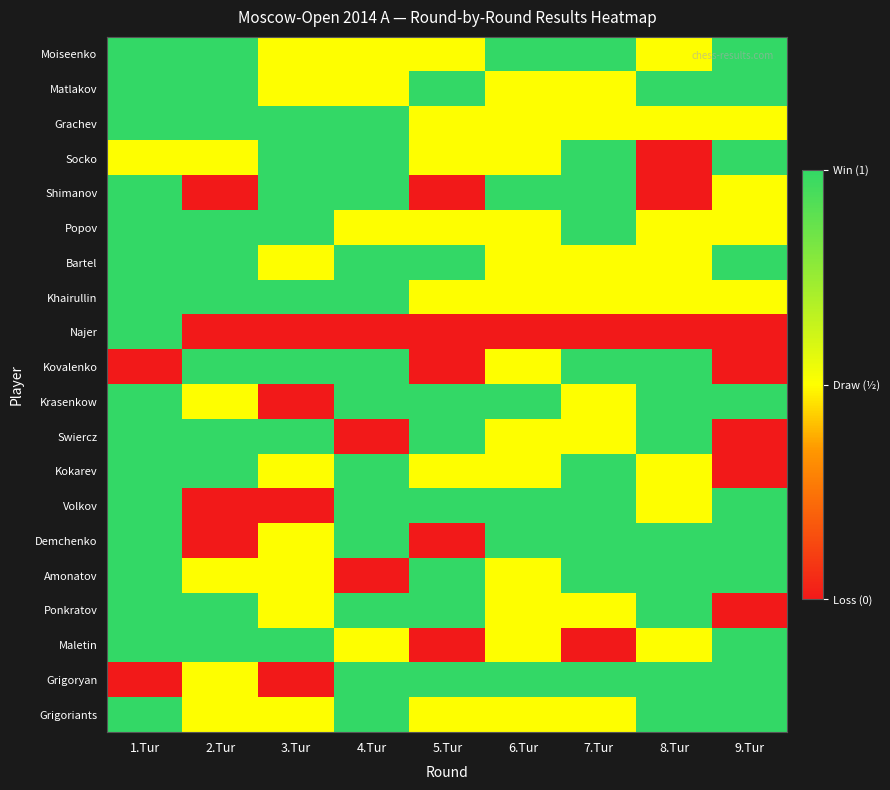

Reading left to right, extract all data points from this chart.

Moiseenko: 1.Tur=1.0	2.Tur=1.0	3.Tur=0.5	4.Tur=0.5	5.Tur=0.5	6.Tur=1.0	7.Tur=1.0	8.Tur=0.5	9.Tur=1.0
Matlakov: 1.Tur=1.0	2.Tur=1.0	3.Tur=0.5	4.Tur=0.5	5.Tur=1.0	6.Tur=0.5	7.Tur=0.5	8.Tur=1.0	9.Tur=1.0
Grachev: 1.Tur=1.0	2.Tur=1.0	3.Tur=1.0	4.Tur=1.0	5.Tur=0.5	6.Tur=0.5	7.Tur=0.5	8.Tur=0.5	9.Tur=0.5
Socko: 1.Tur=0.5	2.Tur=0.5	3.Tur=1.0	4.Tur=1.0	5.Tur=0.5	6.Tur=0.5	7.Tur=1.0	8.Tur=0.0	9.Tur=1.0
Shimanov: 1.Tur=1.0	2.Tur=0.0	3.Tur=1.0	4.Tur=1.0	5.Tur=0.0	6.Tur=1.0	7.Tur=1.0	8.Tur=0.0	9.Tur=0.5
Popov: 1.Tur=1.0	2.Tur=1.0	3.Tur=1.0	4.Tur=0.5	5.Tur=0.5	6.Tur=0.5	7.Tur=1.0	8.Tur=0.5	9.Tur=0.5
Bartel: 1.Tur=1.0	2.Tur=1.0	3.Tur=0.5	4.Tur=1.0	5.Tur=1.0	6.Tur=0.5	7.Tur=0.5	8.Tur=0.5	9.Tur=1.0
Khairullin: 1.Tur=1.0	2.Tur=1.0	3.Tur=1.0	4.Tur=1.0	5.Tur=0.5	6.Tur=0.5	7.Tur=0.5	8.Tur=0.5	9.Tur=0.5
Najer: 1.Tur=1.0	2.Tur=0.0	3.Tur=0.0	4.Tur=0.0	5.Tur=0.0	6.Tur=0.0	7.Tur=0.0	8.Tur=0.0	9.Tur=0.0
Kovalenko: 1.Tur=0.0	2.Tur=1.0	3.Tur=1.0	4.Tur=1.0	5.Tur=0.0	6.Tur=0.5	7.Tur=1.0	8.Tur=1.0	9.Tur=0.0
Krasenkow: 1.Tur=1.0	2.Tur=0.5	3.Tur=0.0	4.Tur=1.0	5.Tur=1.0	6.Tur=1.0	7.Tur=0.5	8.Tur=1.0	9.Tur=1.0
Swiercz: 1.Tur=1.0	2.Tur=1.0	3.Tur=1.0	4.Tur=0.0	5.Tur=1.0	6.Tur=0.5	7.Tur=0.5	8.Tur=1.0	9.Tur=0.0
Kokarev: 1.Tur=1.0	2.Tur=1.0	3.Tur=0.5	4.Tur=1.0	5.Tur=0.5	6.Tur=0.5	7.Tur=1.0	8.Tur=0.5	9.Tur=0.0
Volkov: 1.Tur=1.0	2.Tur=0.0	3.Tur=0.0	4.Tur=1.0	5.Tur=1.0	6.Tur=1.0	7.Tur=1.0	8.Tur=0.5	9.Tur=1.0
Demchenko: 1.Tur=1.0	2.Tur=0.0	3.Tur=0.5	4.Tur=1.0	5.Tur=0.0	6.Tur=1.0	7.Tur=1.0	8.Tur=1.0	9.Tur=1.0
Amonatov: 1.Tur=1.0	2.Tur=0.5	3.Tur=0.5	4.Tur=0.0	5.Tur=1.0	6.Tur=0.5	7.Tur=1.0	8.Tur=1.0	9.Tur=1.0
Ponkratov: 1.Tur=1.0	2.Tur=1.0	3.Tur=0.5	4.Tur=1.0	5.Tur=1.0	6.Tur=0.5	7.Tur=0.5	8.Tur=1.0	9.Tur=0.0
Maletin: 1.Tur=1.0	2.Tur=1.0	3.Tur=1.0	4.Tur=0.5	5.Tur=0.0	6.Tur=0.5	7.Tur=0.0	8.Tur=0.5	9.Tur=1.0
Grigoryan: 1.Tur=0.0	2.Tur=0.5	3.Tur=0.0	4.Tur=1.0	5.Tur=1.0	6.Tur=1.0	7.Tur=1.0	8.Tur=1.0	9.Tur=1.0
Grigoriants: 1.Tur=1.0	2.Tur=0.5	3.Tur=0.5	4.Tur=1.0	5.Tur=0.5	6.Tur=0.5	7.Tur=0.5	8.Tur=1.0	9.Tur=1.0